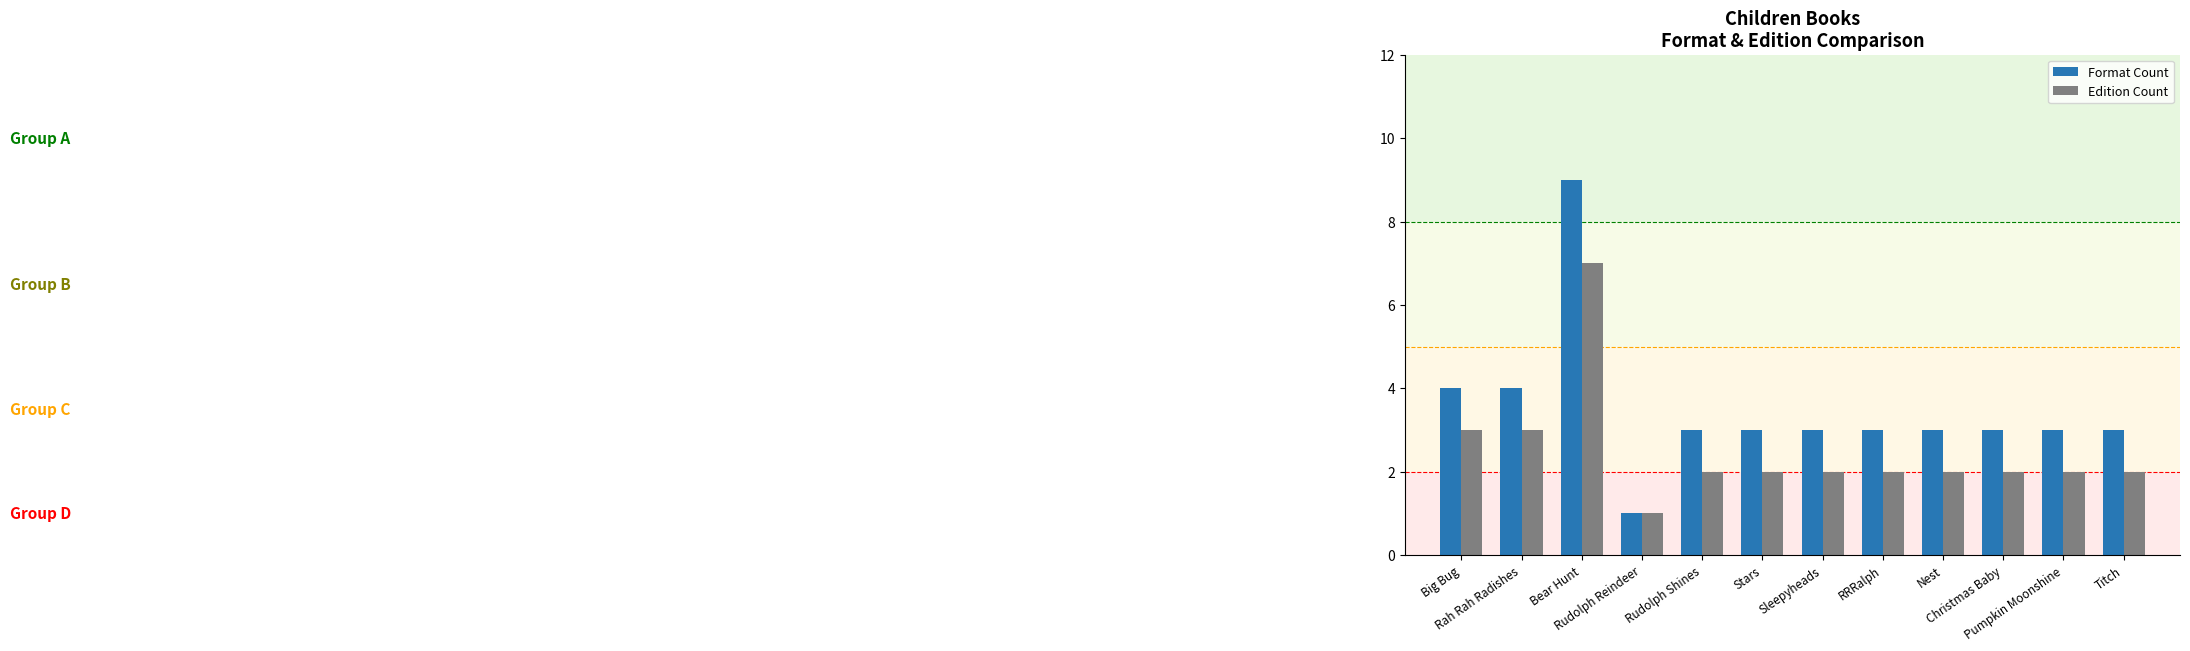

Which series has the largest range (max minus min)?

Format Count